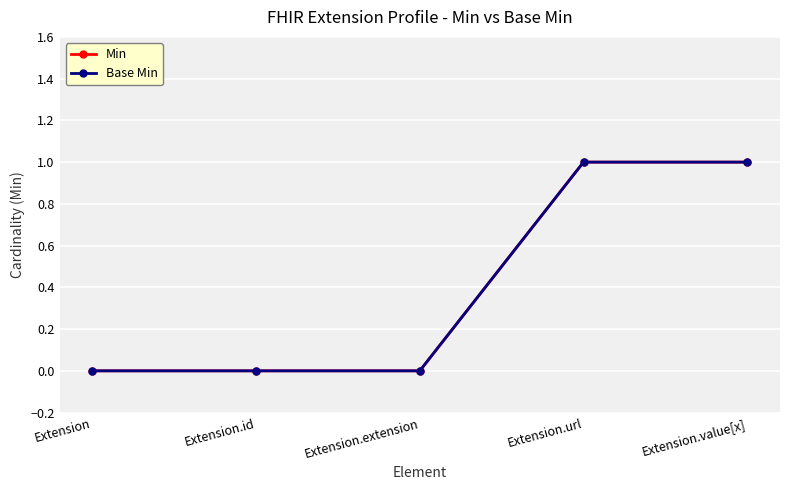

Between Extension.id and Extension.value[x], which series saw the biggest shift?

Min